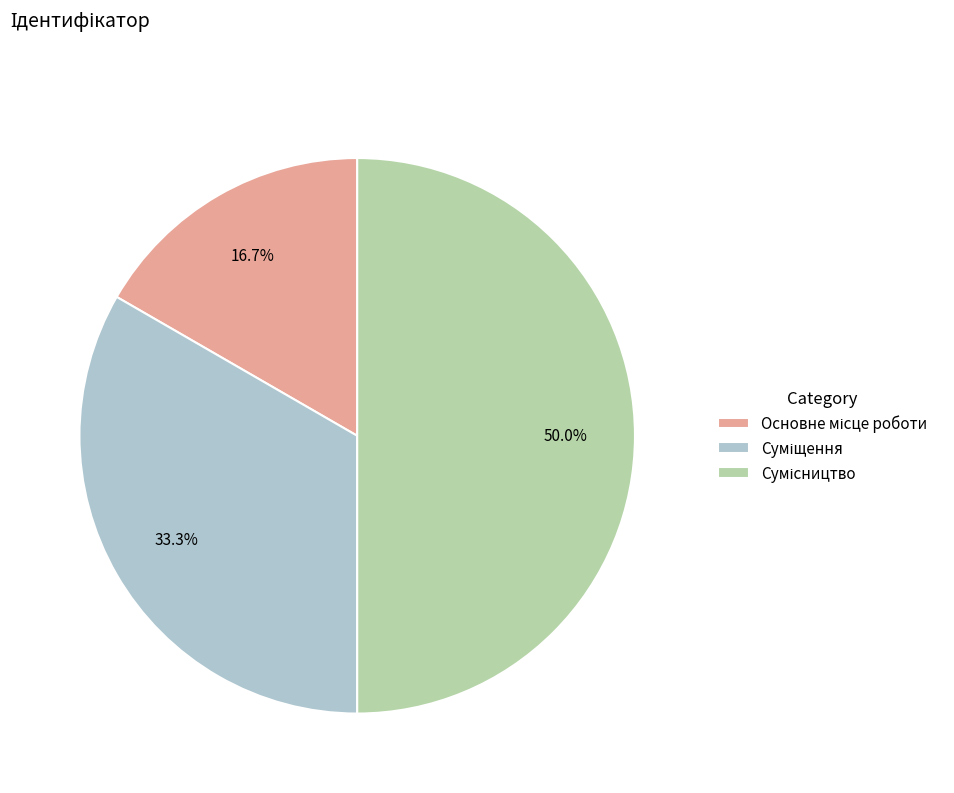

What is the largest slice in the pie chart?

Сумісництво